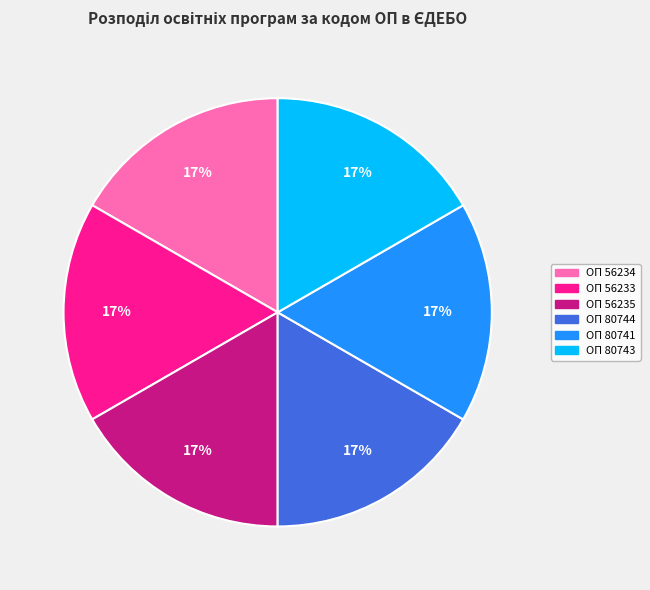

Is there a majority slice in this chart?

No